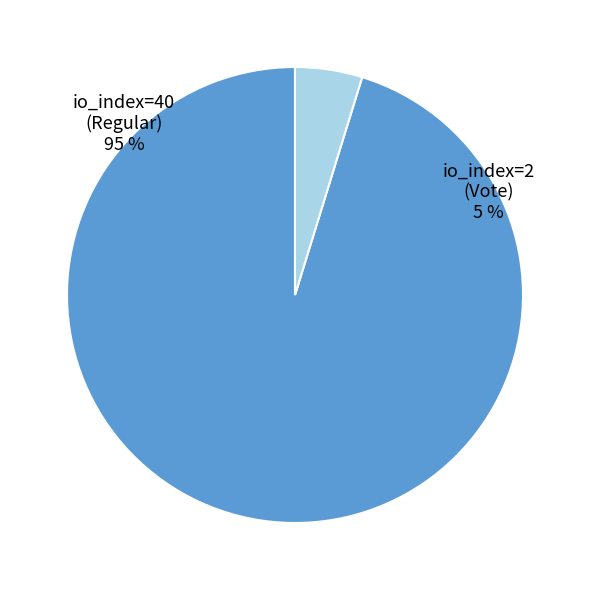

Does any single category account for the majority?

Yes